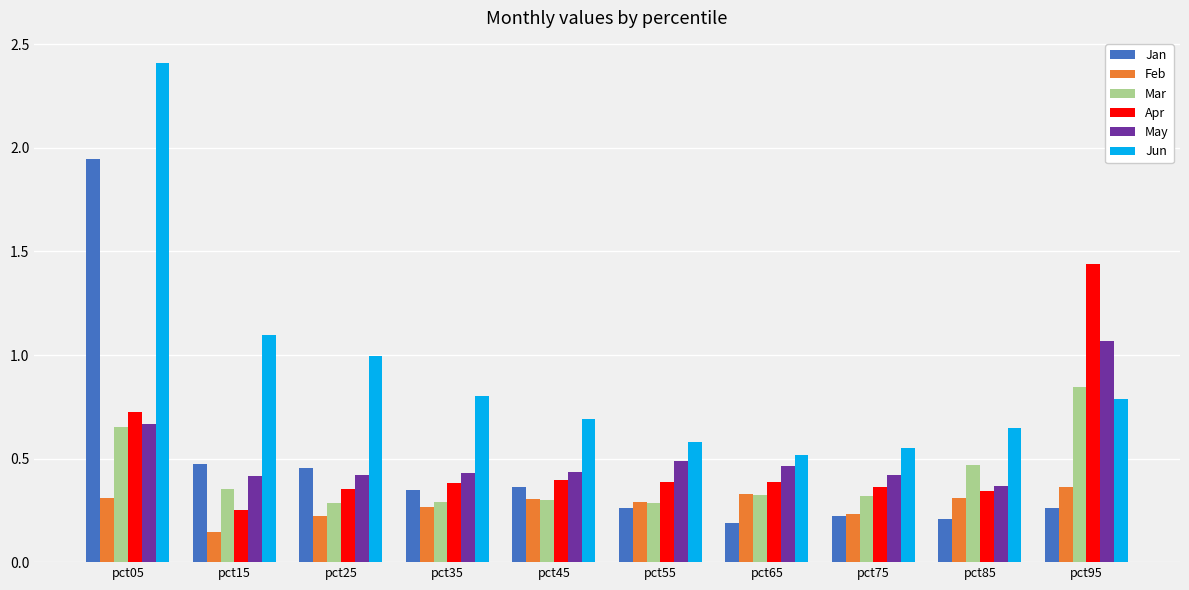

Is it true that Feb equals 0.4 at pct75?

False